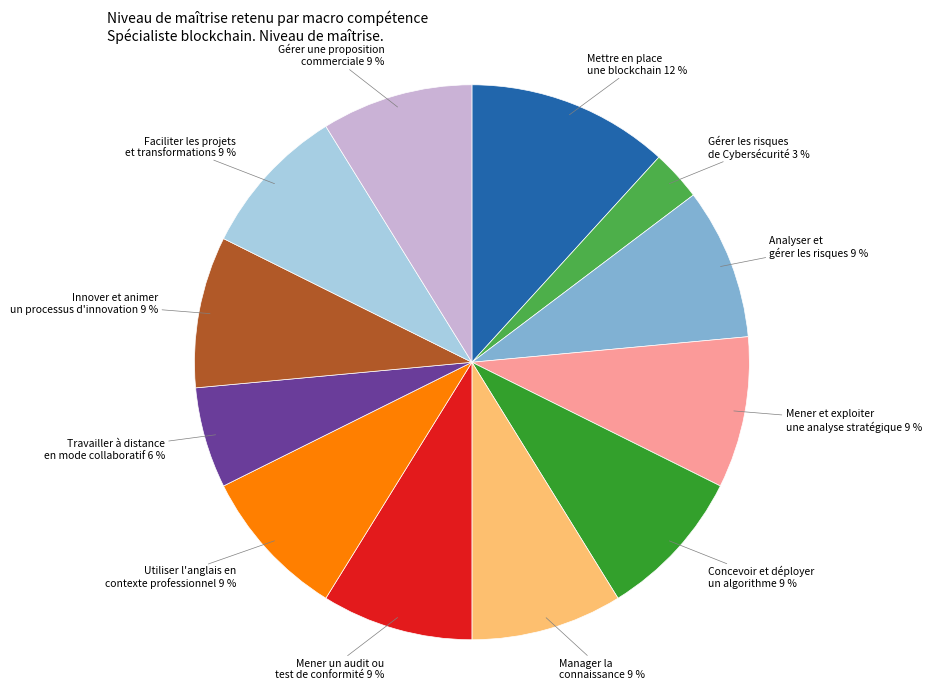

Is there a majority slice in this chart?

No